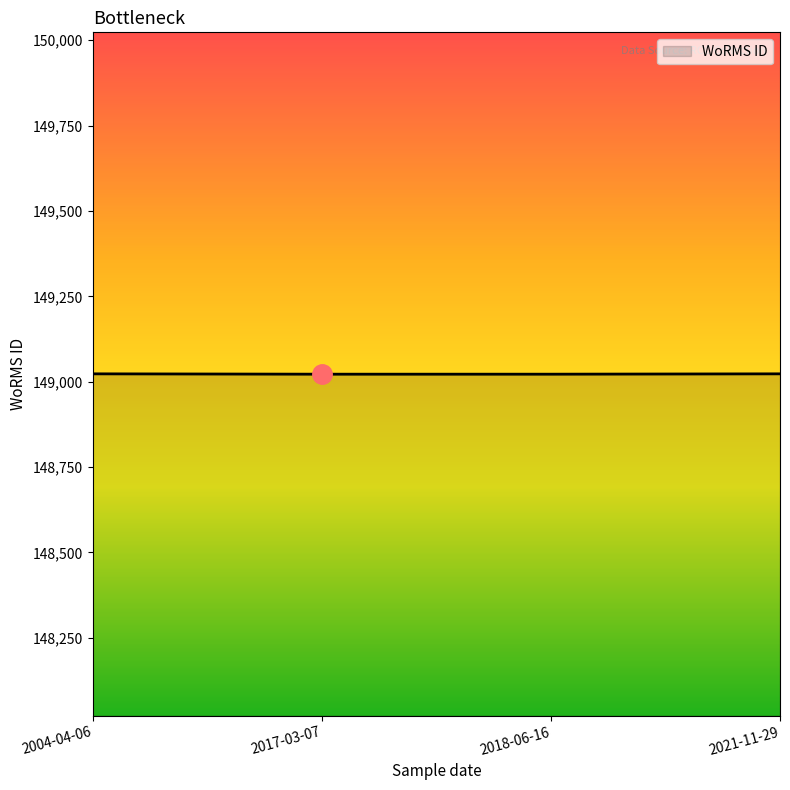

Is it true that the value at 2004-04-06 is 149023?

True